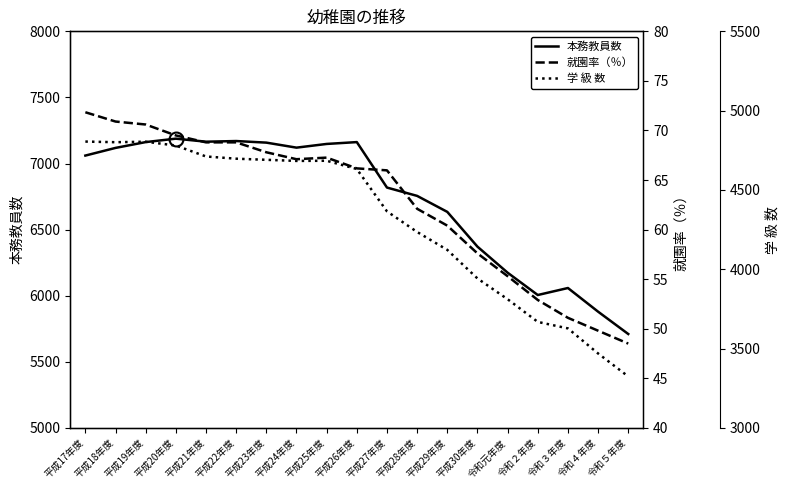

True or false: 就園率（％） and 学 級 数 intersect in this chart.

False